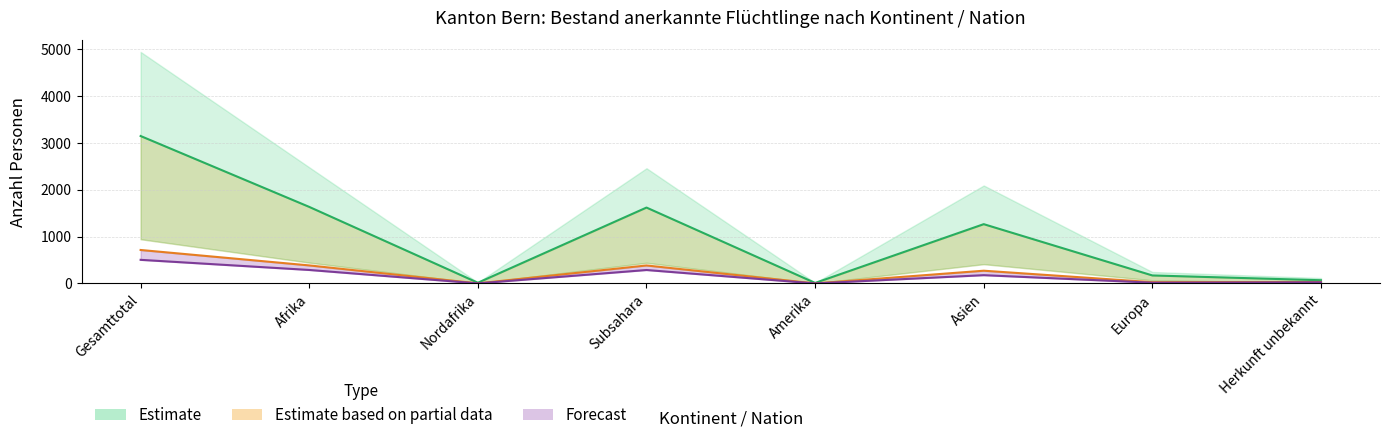

How many values in Total col_8 (Partial center) are above zero?

7